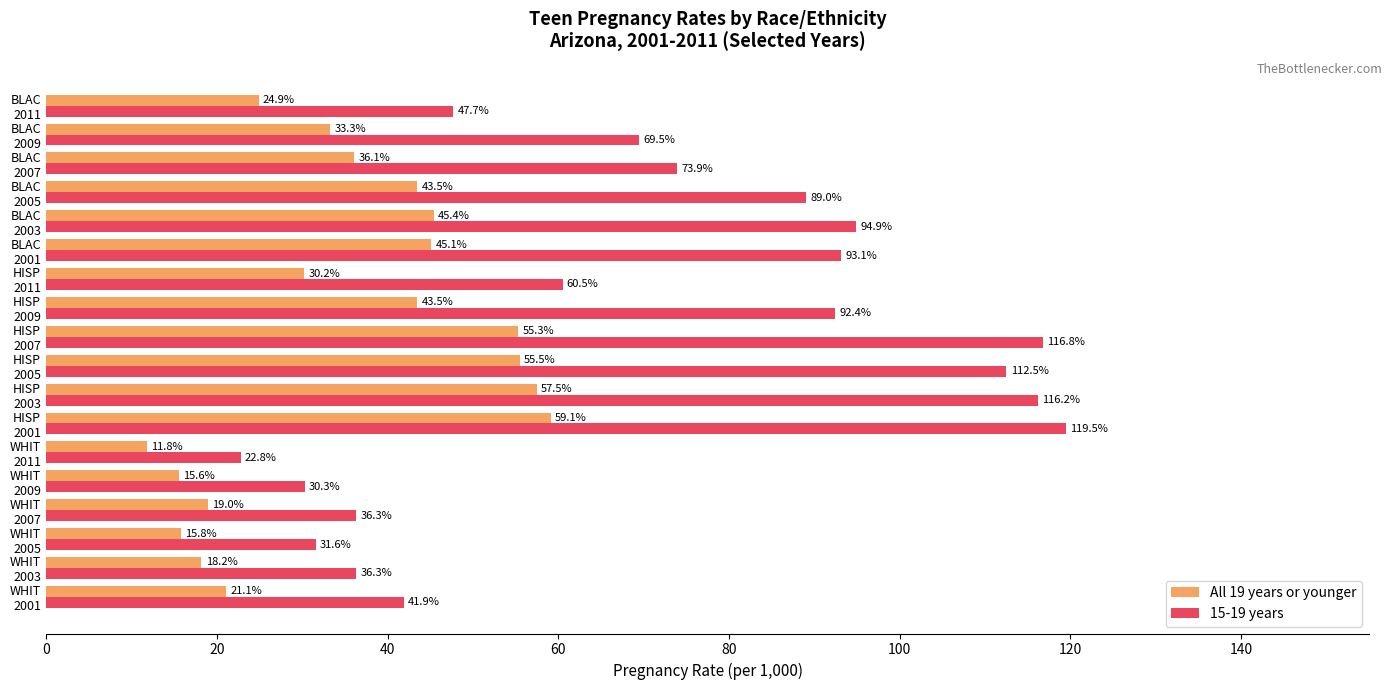

How many series are shown in this chart?

2